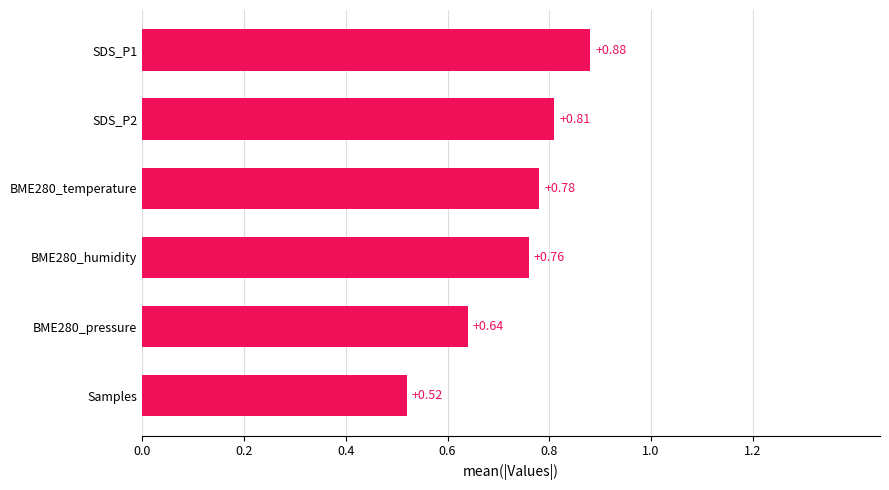

Where is the data nearest to the value 0?

Samples